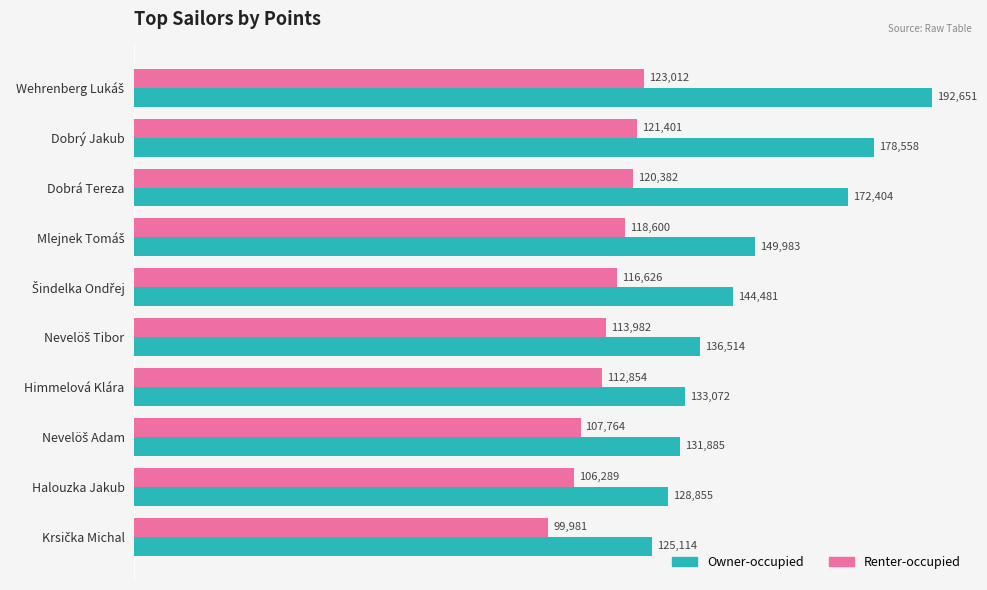

At how many categories does at least one series exceed 139264?

5